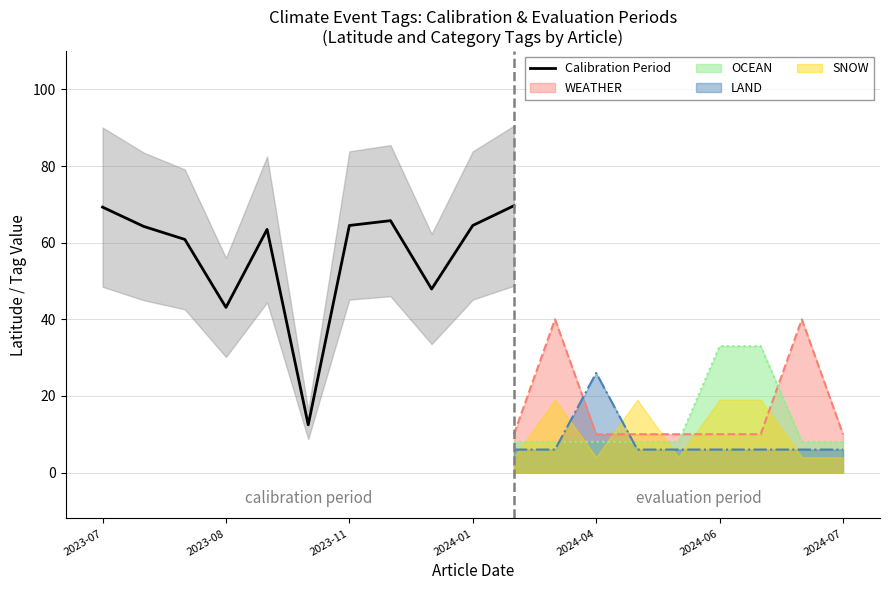

How many interior local peaks (higher than both neighbors) does the data have?

2